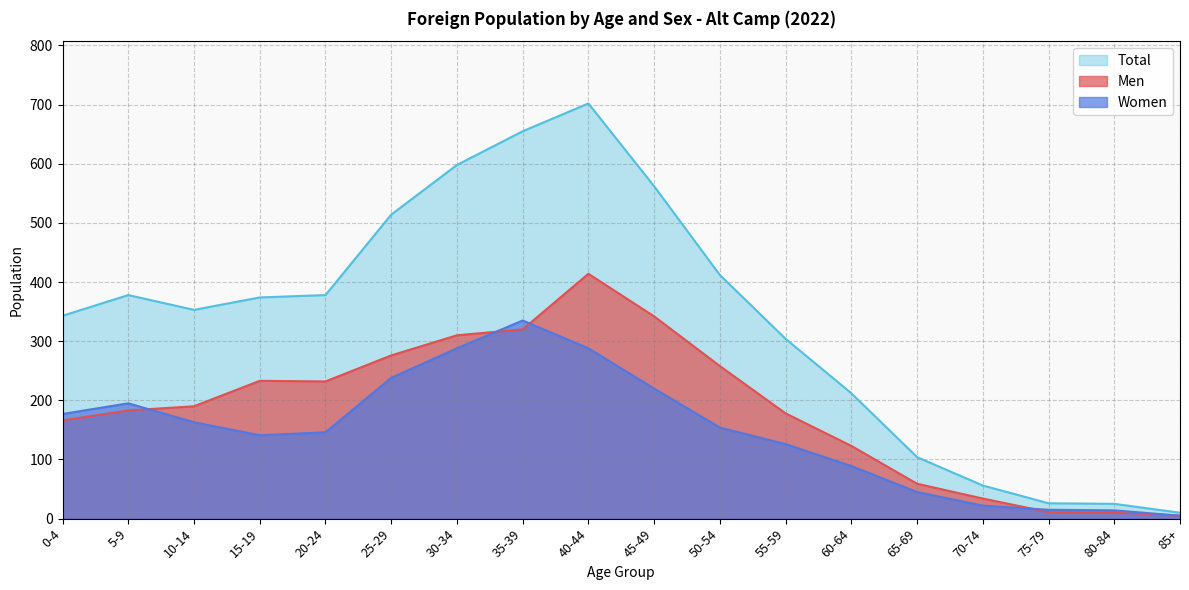

What is the sum of the Women values at 70-74 and 30-34?

310